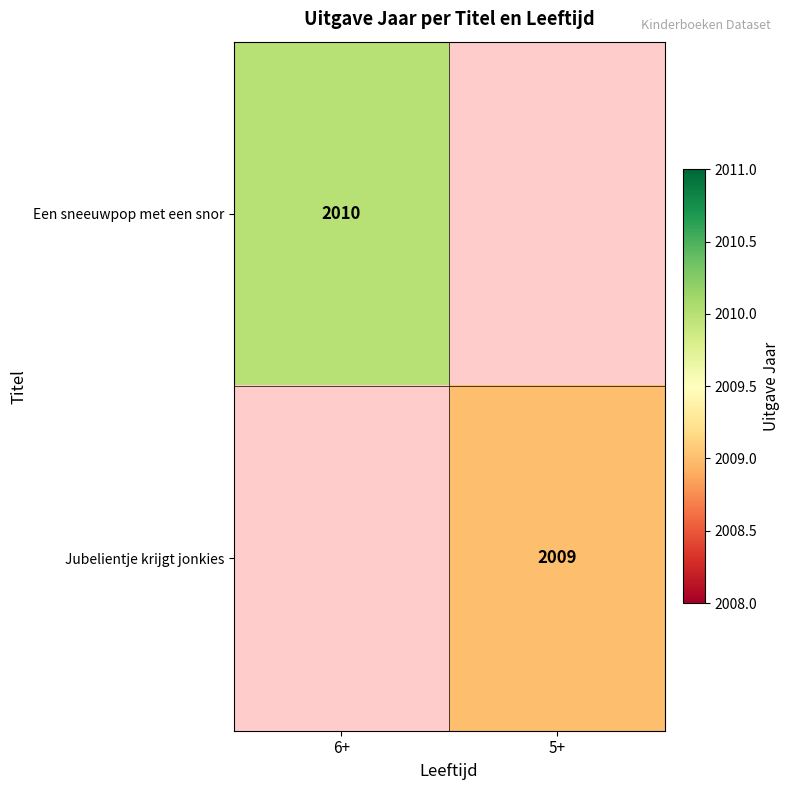

The value of Jubelientje krijgt jonkies at 5+ is 3510. True or false?

False